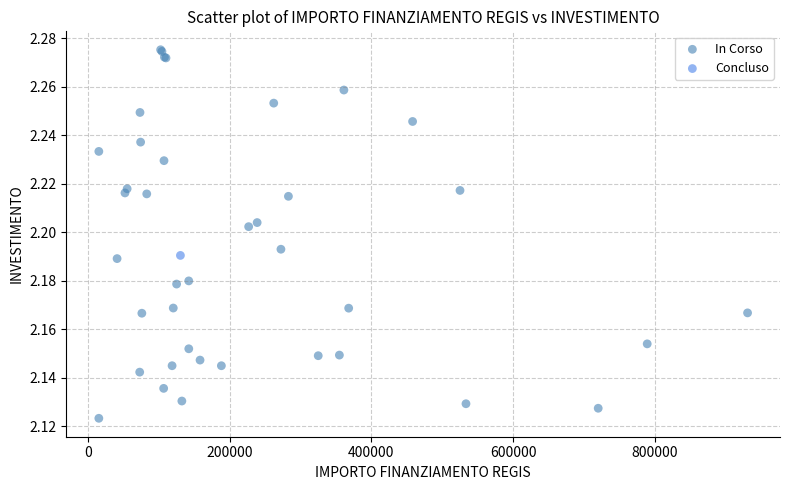

What are all the series names shown in the legend?

In Corso, Concluso